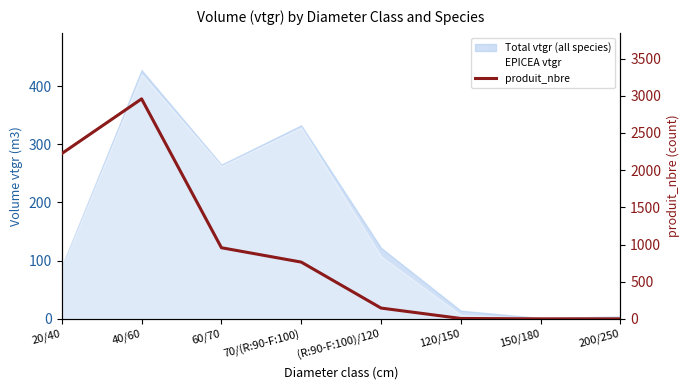

The chart shows a value of 1 at 200/250. True or false?

True